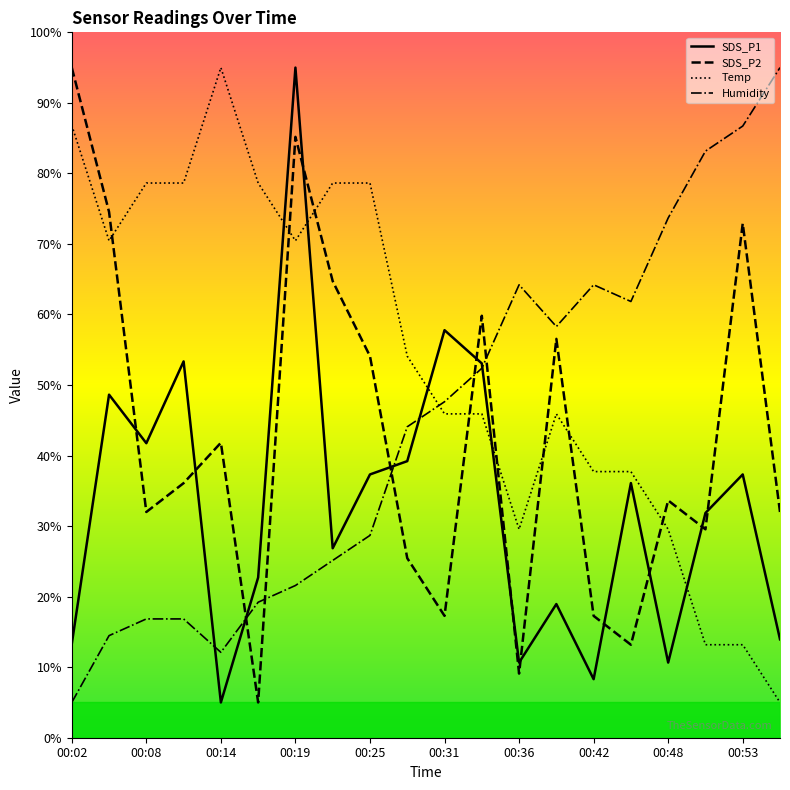

Reading left to right, transcribe all the data shown in this chart.

SDS_P1: 00:02=13.3	00:05=48.6	00:08=41.8	00:11=53.3	00:14=5.0	00:16=22.7	00:19=95.0	00:22=26.9	00:25=37.3	00:28=39.2	00:31=57.8	00:34=53.1	00:36=10.7	00:39=18.9	00:42=8.3	00:45=36.1	00:48=10.7	00:50=31.9	00:53=37.3	00:56=14.0
SDS_P2: 00:02=95.0	00:05=74.5	00:08=32.0	00:11=36.1	00:14=41.8	00:16=5.0	00:19=85.2	00:22=64.7	00:25=54.1	00:28=25.5	00:31=17.3	00:34=59.8	00:36=9.1	00:39=56.5	00:42=17.3	00:45=13.2	00:48=33.6	00:50=29.5	00:53=72.9	00:56=32.0
Temp: 00:02=86.8	00:05=70.5	00:08=78.6	00:11=78.6	00:14=95.0	00:16=78.6	00:19=70.5	00:22=78.6	00:25=78.6	00:28=54.1	00:31=45.9	00:34=45.9	00:36=29.5	00:39=45.9	00:42=37.7	00:45=37.7	00:48=29.5	00:50=13.2	00:53=13.2	00:56=5.0
Humidity: 00:02=5.0	00:05=14.5	00:08=16.8	00:11=16.8	00:14=12.1	00:16=19.2	00:19=21.6	00:22=25.1	00:25=28.7	00:28=44.1	00:31=47.6	00:34=52.4	00:36=64.2	00:39=58.3	00:42=64.2	00:45=61.8	00:48=73.7	00:50=83.2	00:53=86.7	00:56=95.0